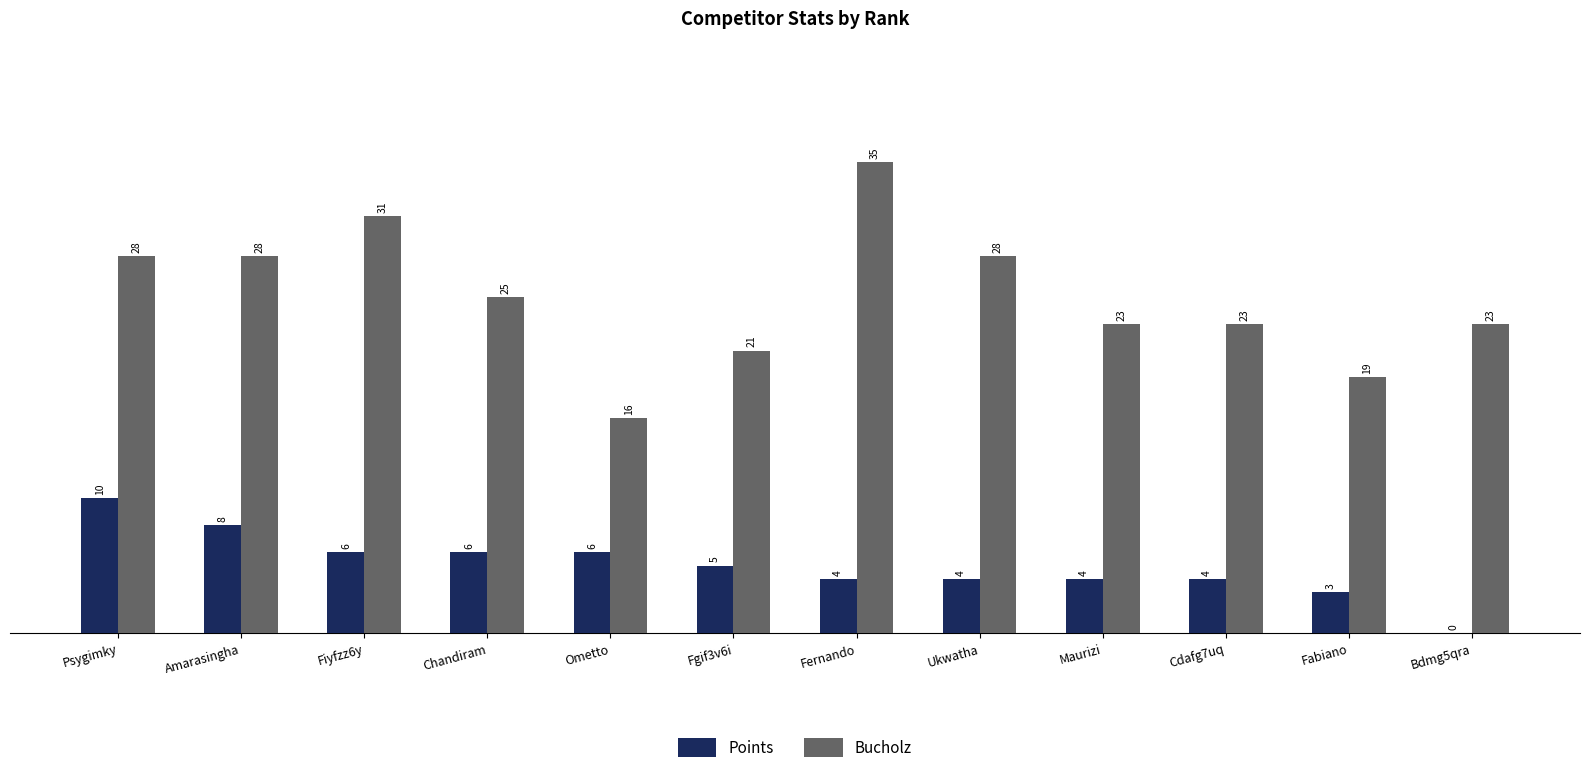

Count the number of categories in the chart.

12